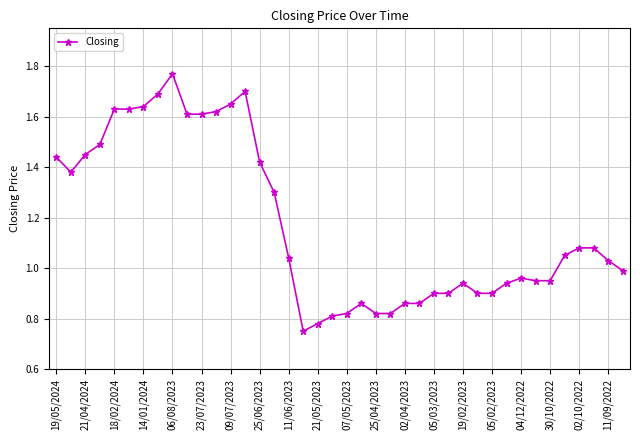

What is the sum of all values?

47.0